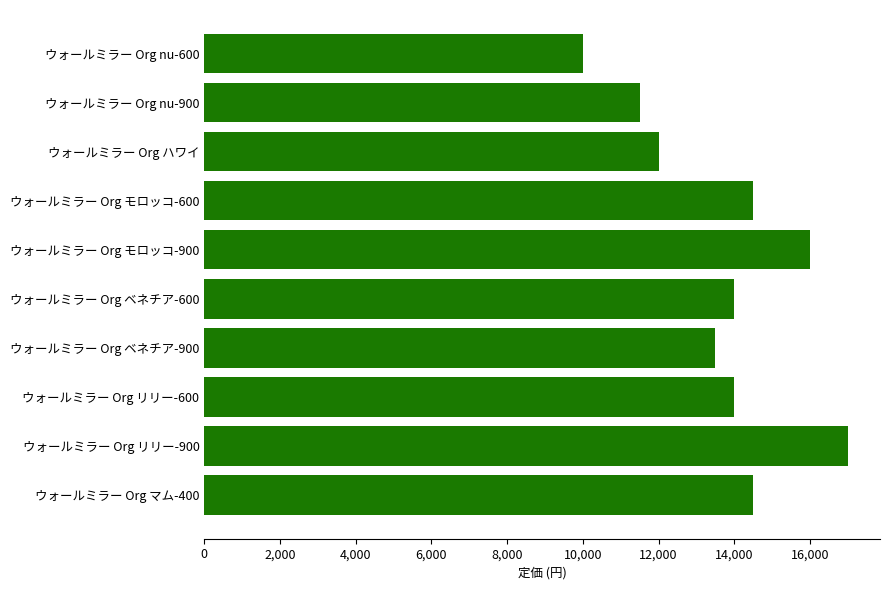

What is the difference between the maximum and minimum values?

7000